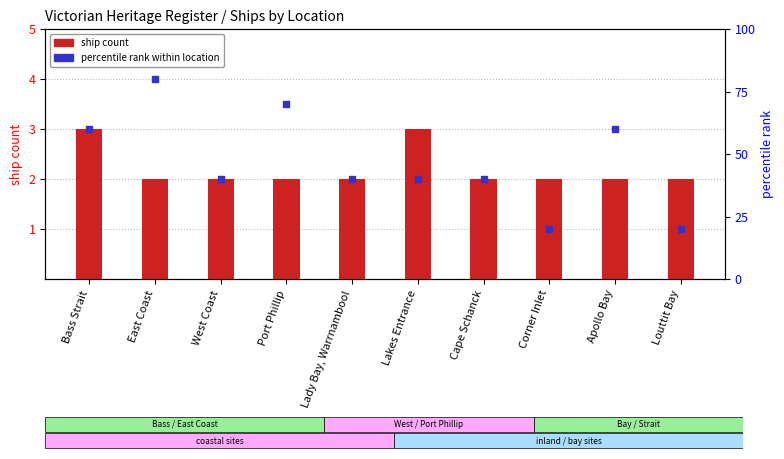

Which series has the largest total across all categories?

percentile rank within location